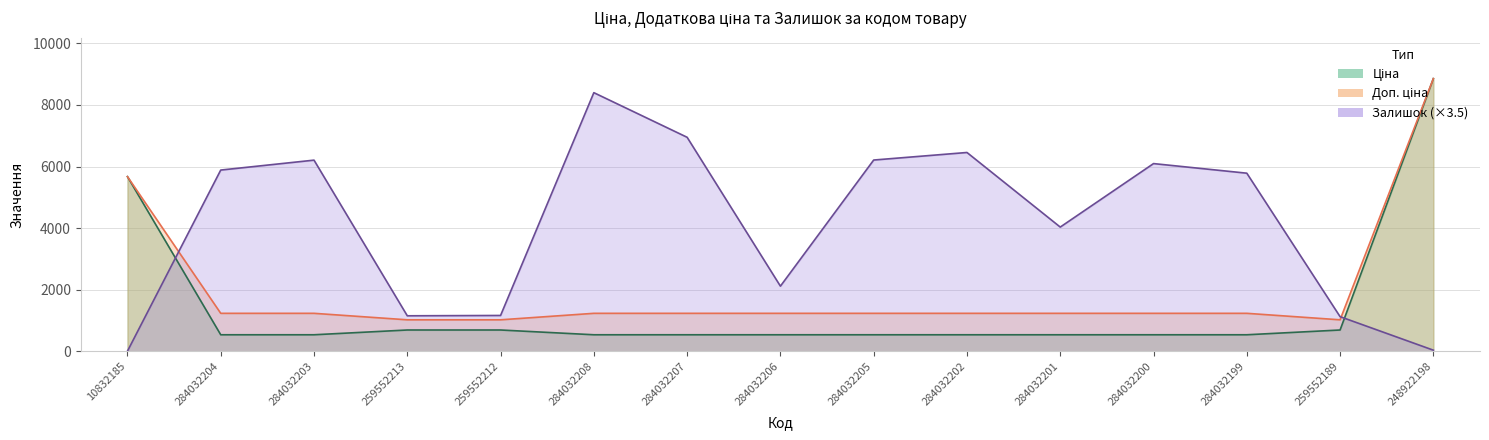

At which category is the sum across all series the highest?

248922198